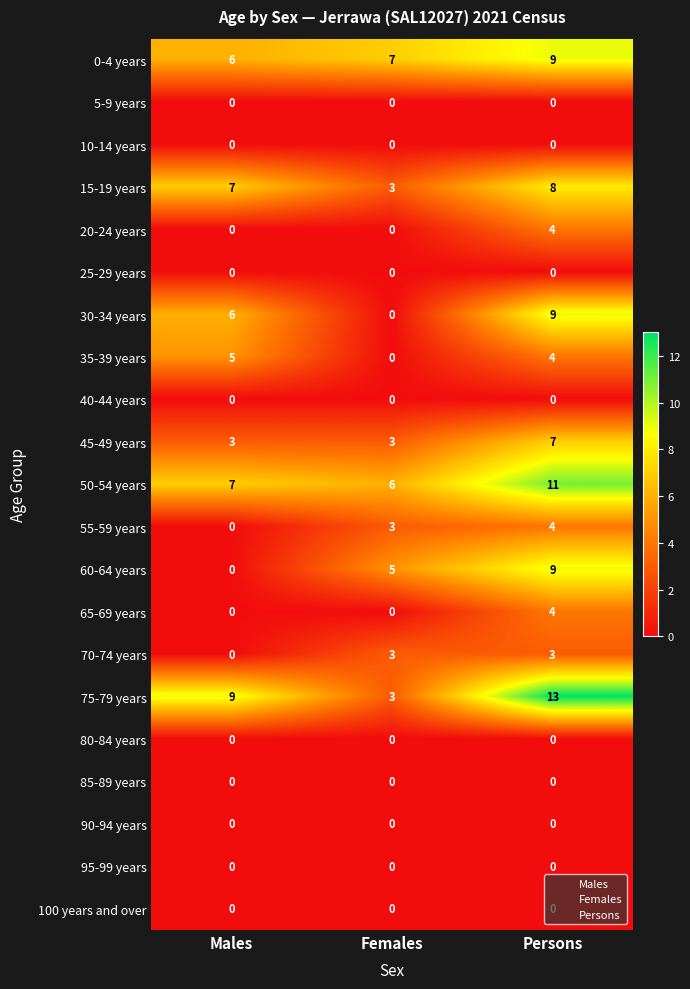

Which series has the largest total across all categories?

75-79 years